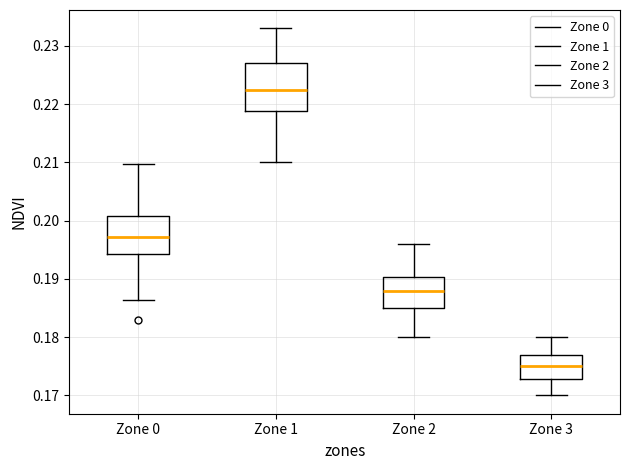

Which box's median line is the highest?

Zone 1